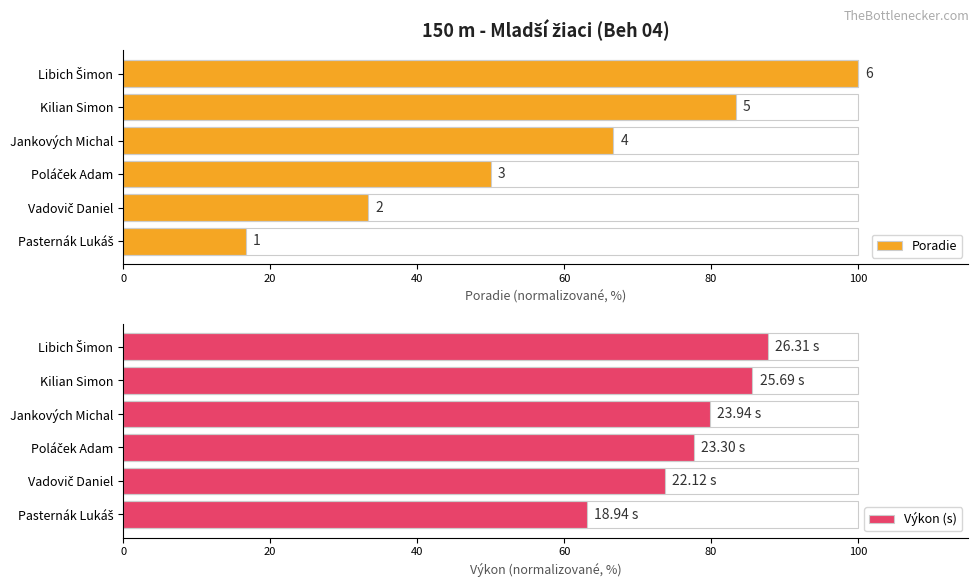

What is the value of the Výkon (s) bar at the 2nd from the left?

73.7